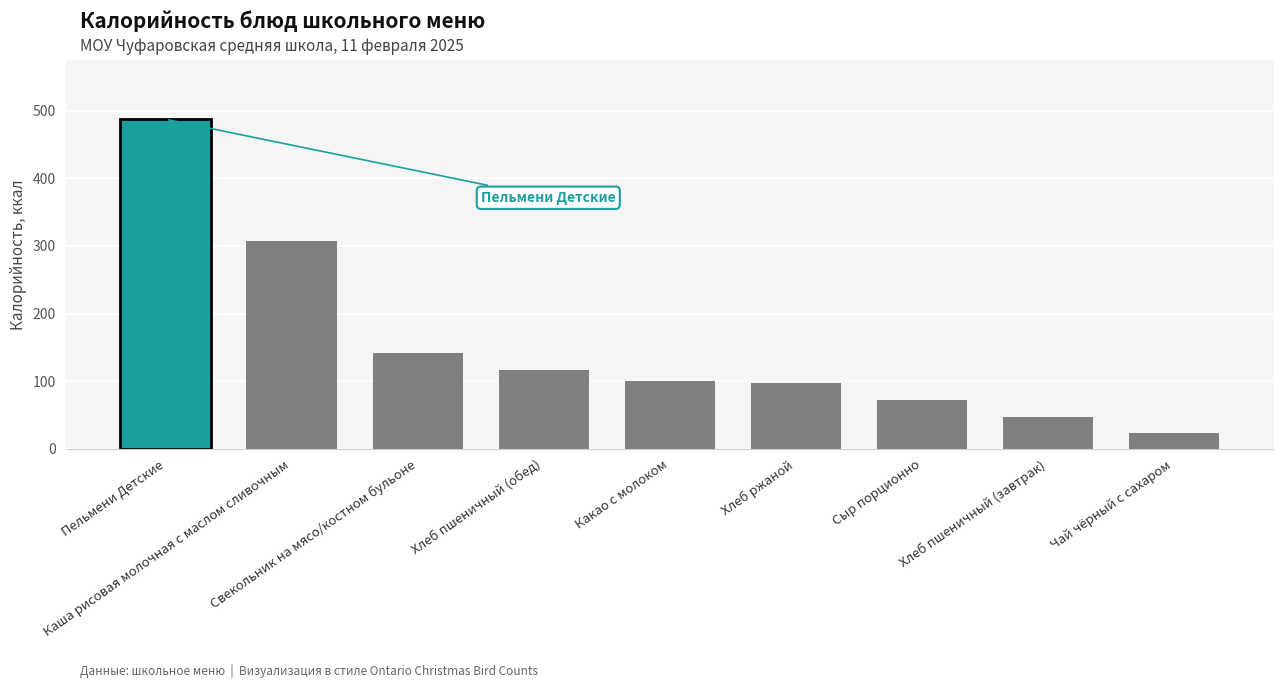

What is the change in value from Свекольник на мясо/костном бульоне to Хлеб пшеничный (завтрак)?

-95